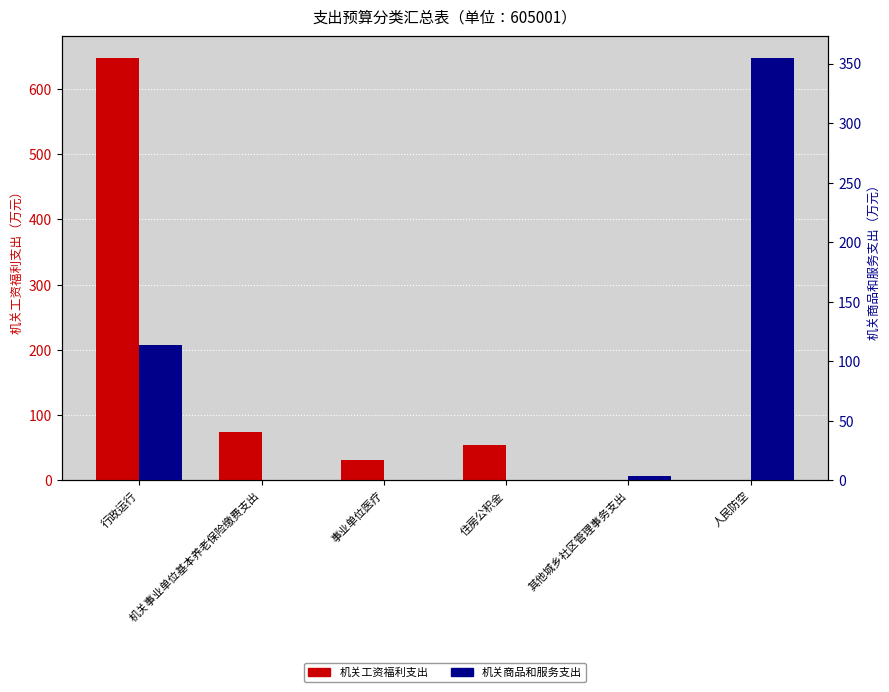

Which has a higher value, 住房公积金 or 事业单位医疗?

住房公积金